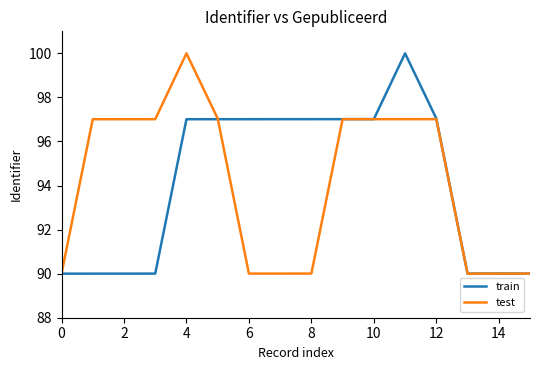

What is the difference between the second highest and minimum values in the test series?

7.0